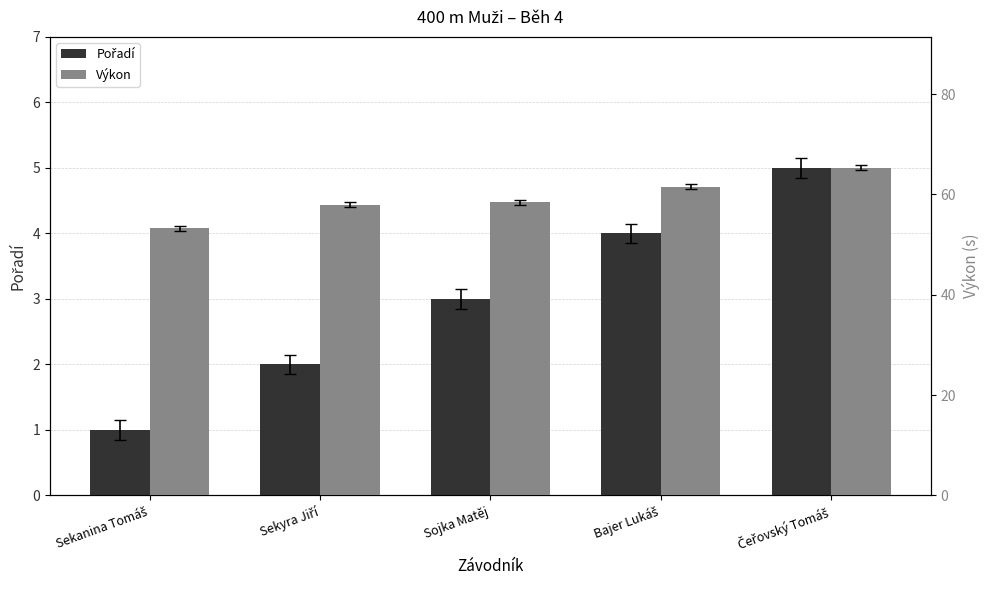

How many groups of bars are there?

5